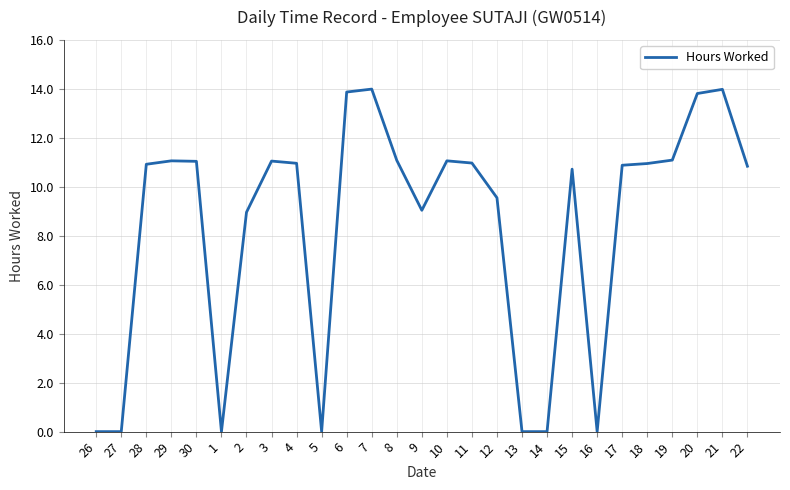

Is it true that the value at 13 is 0.0?

True